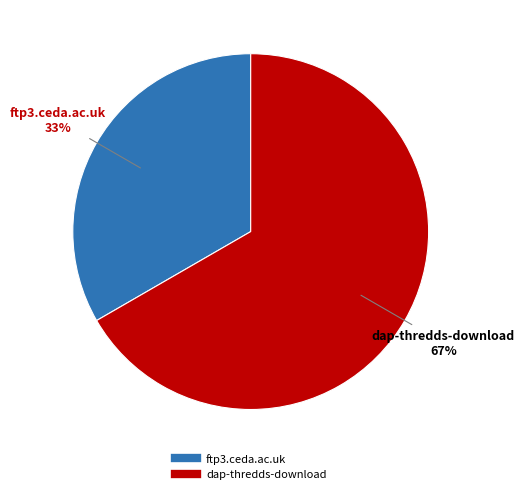

What is the largest slice in the pie chart?

dap-thredds-download